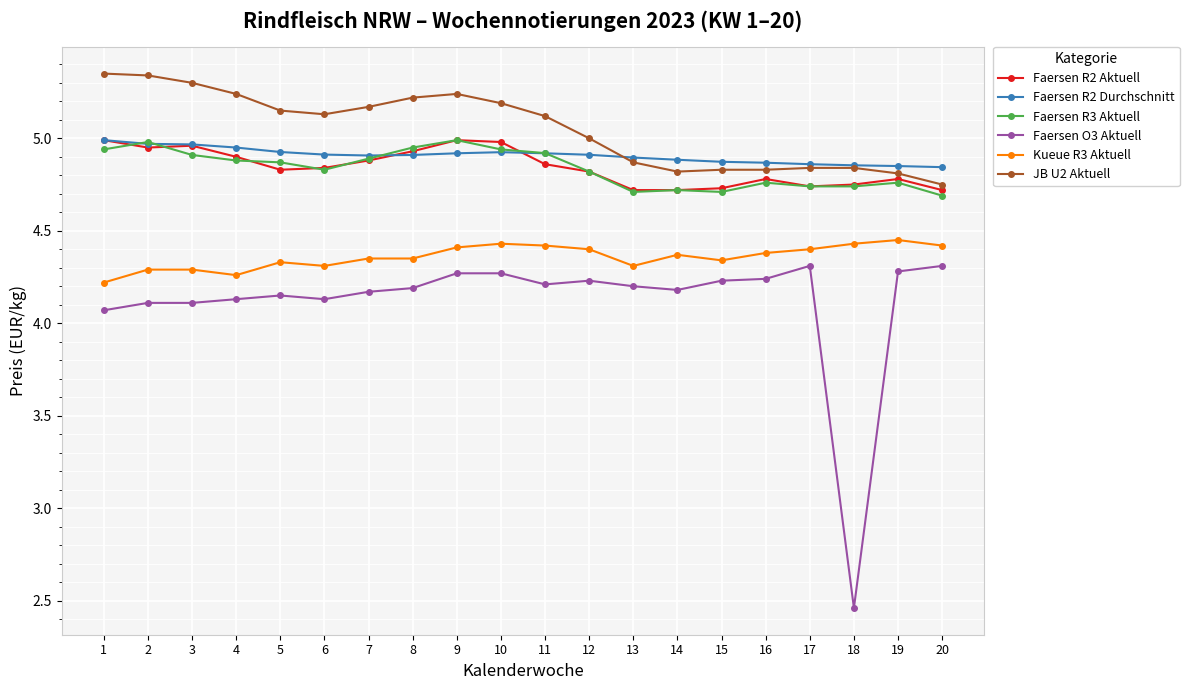

True or false: JB U2 Aktuell has more than 0 points higher than both neighbors.

True